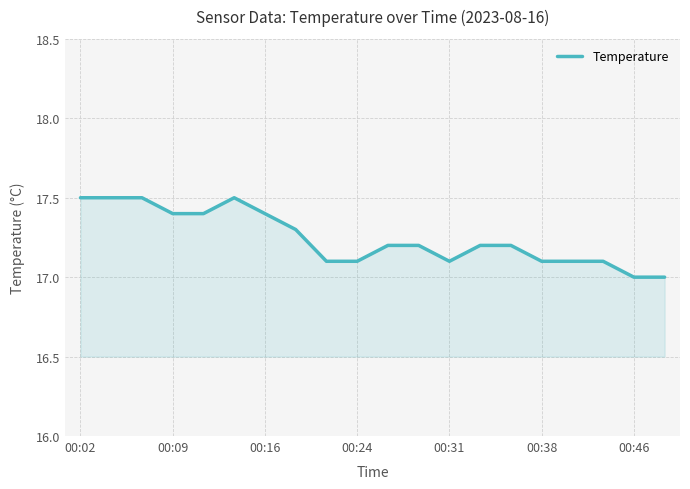

What is the greatest value displayed?

17.5